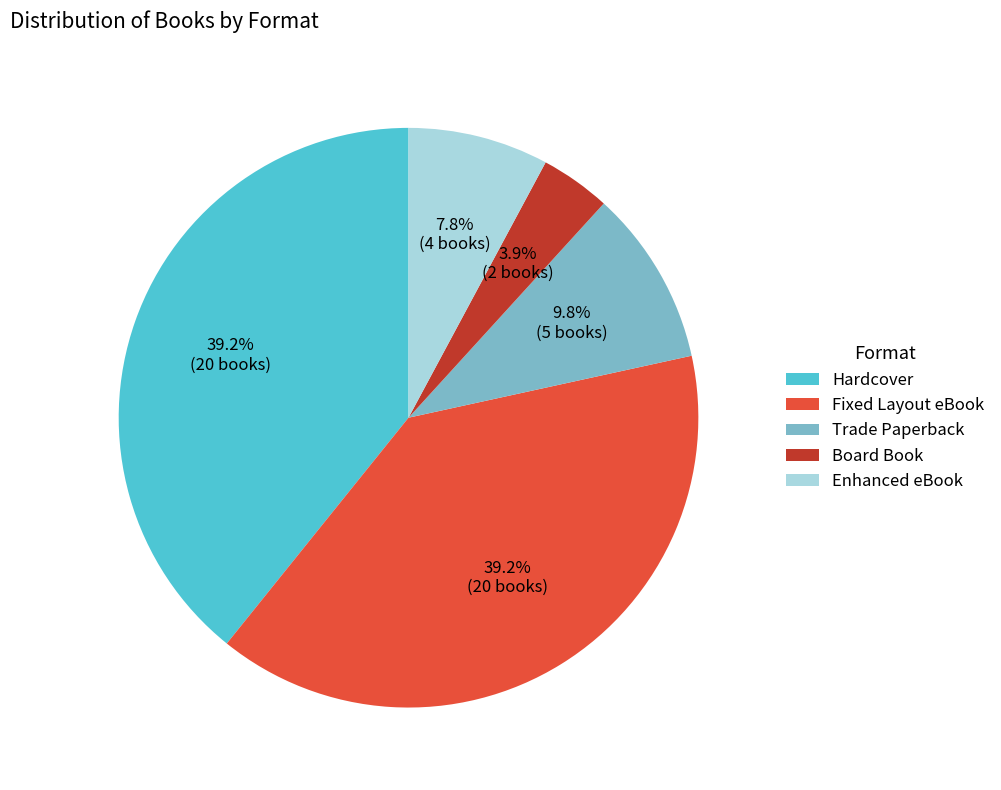

The Enhanced eBook slice represents 1% of the pie. True or false?

False